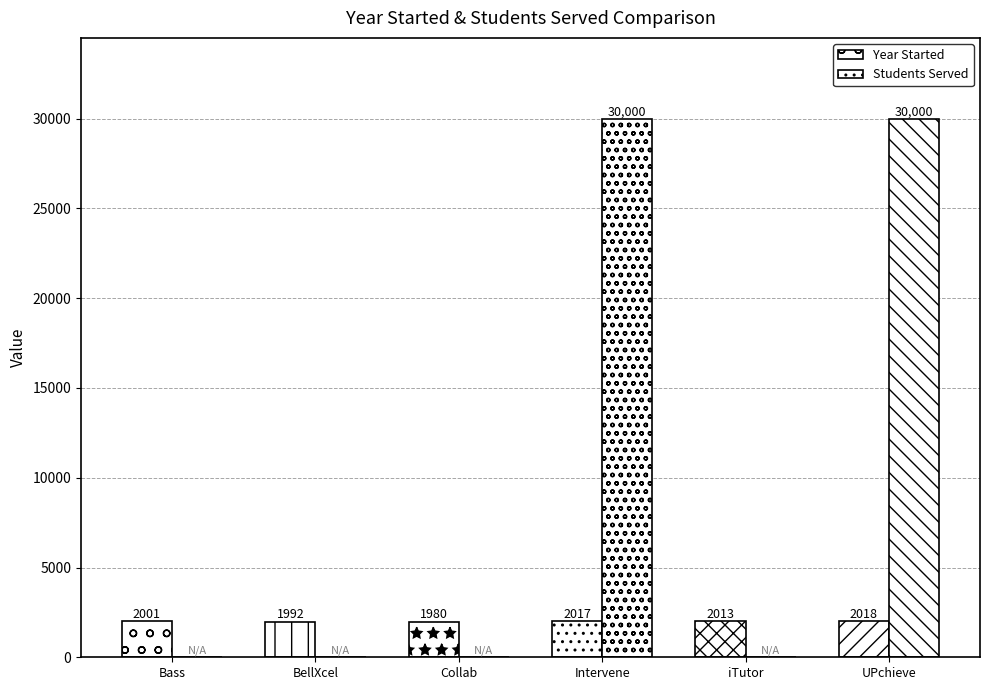

Does the chart contain stacked bars?

No